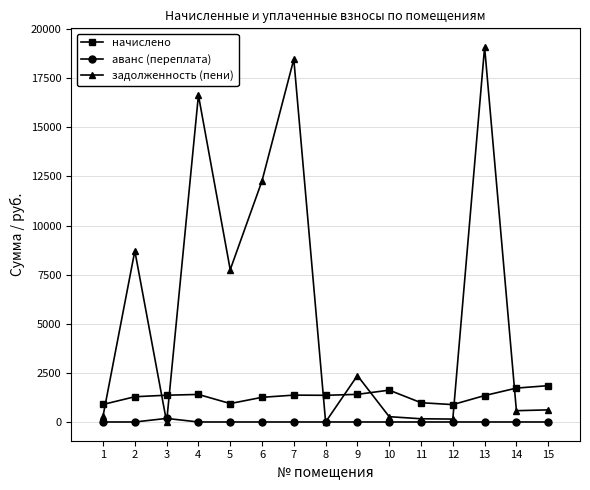

What is the highest value of the задолженность (пени) series?

19089.6